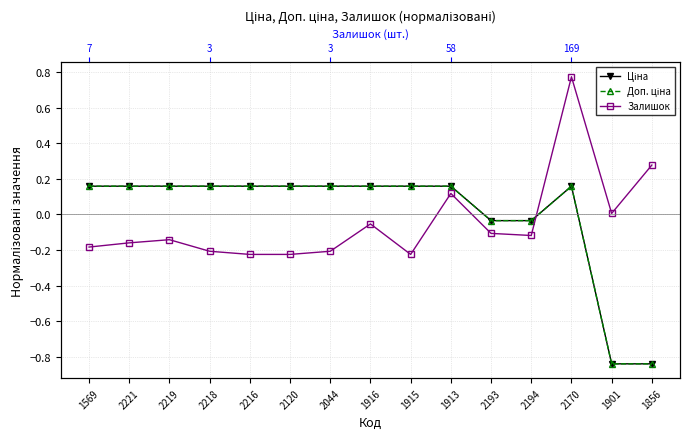

At which category is the sum across all series the highest?

2170